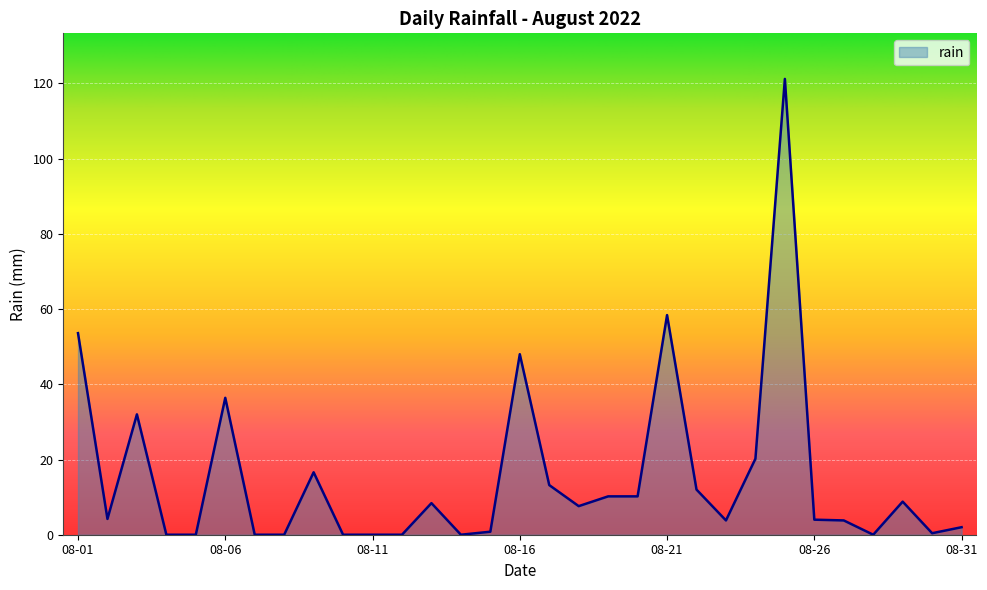

Which label corresponds to the smallest value in the chart?

2022-08-04